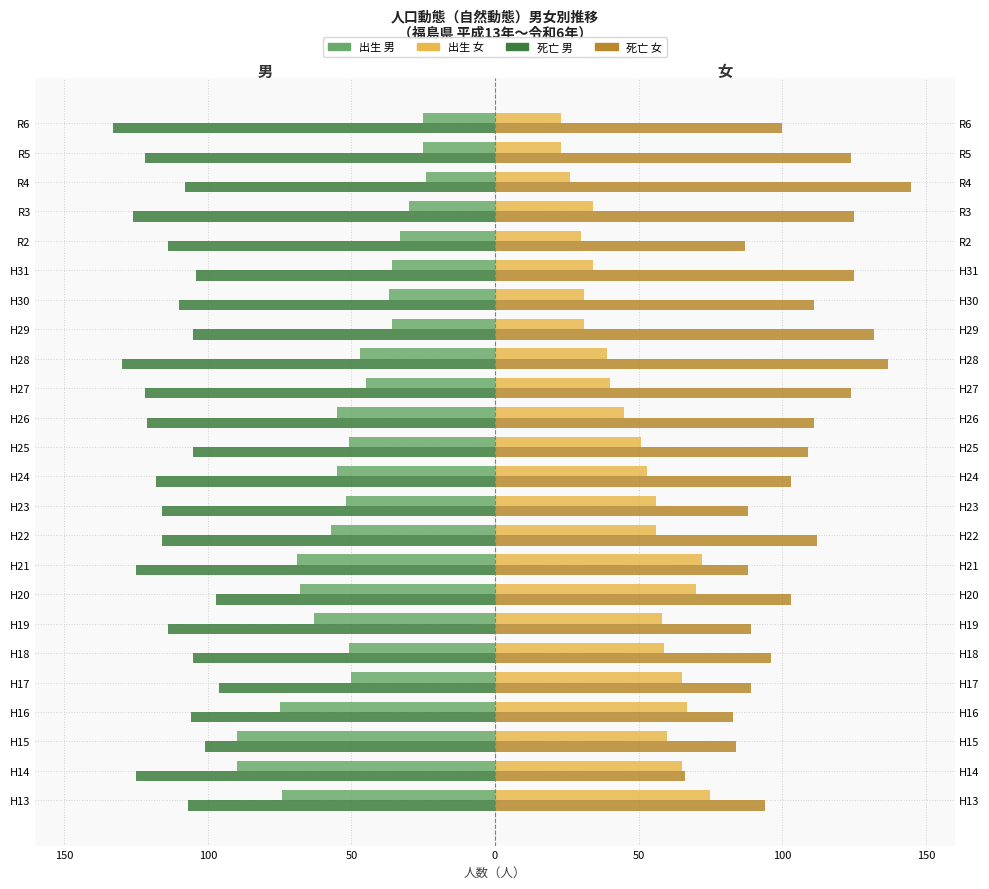

What is the difference between the second highest and second lowest values in the 出生 男 series?

65